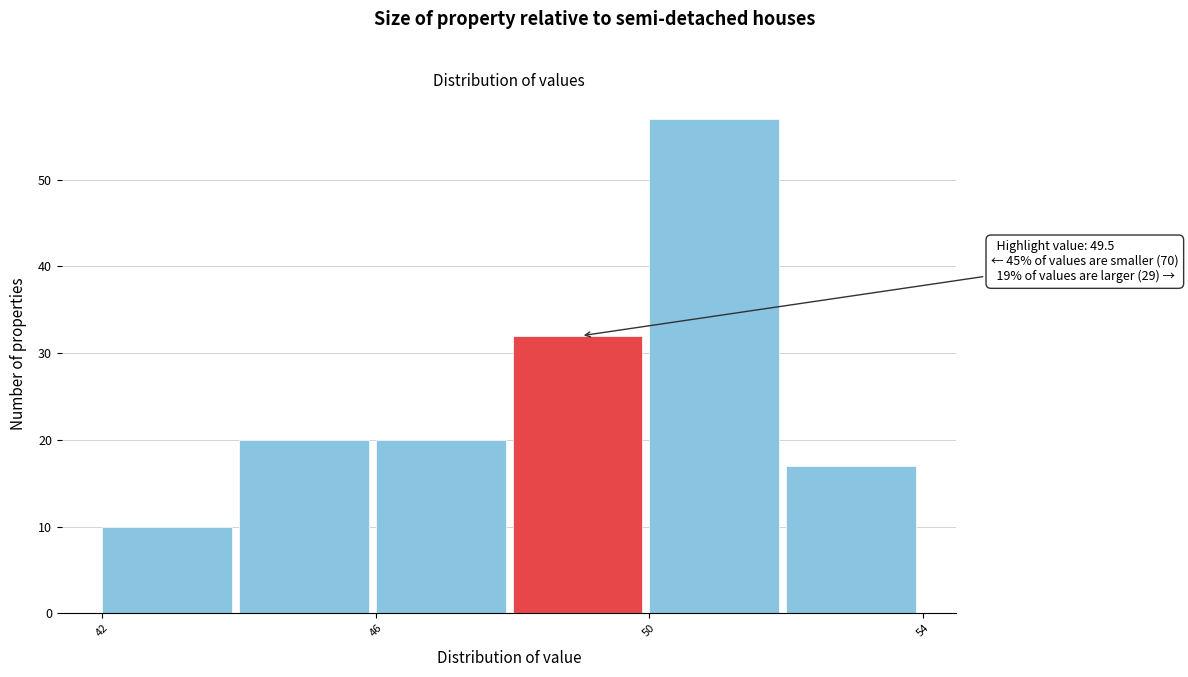

Over which range of the x-axis is the bar tallest?

50 to 52